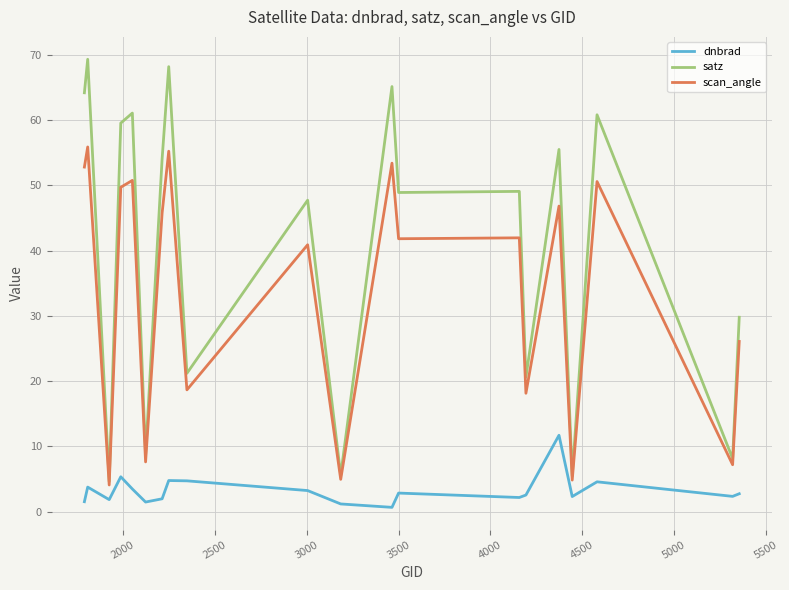

What is the maximum value for scan_angle?

55.9